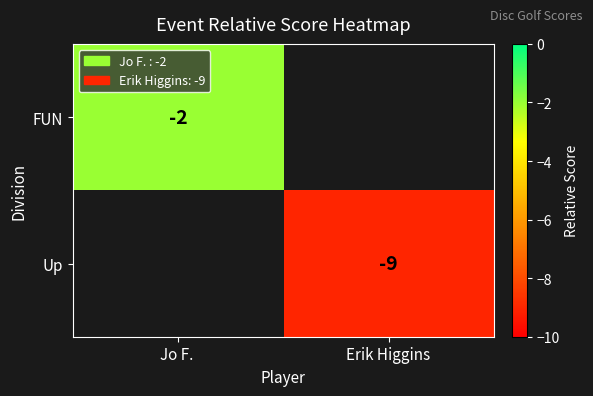

Is it true that Up equals -16.0 at Erik Higgins?

False